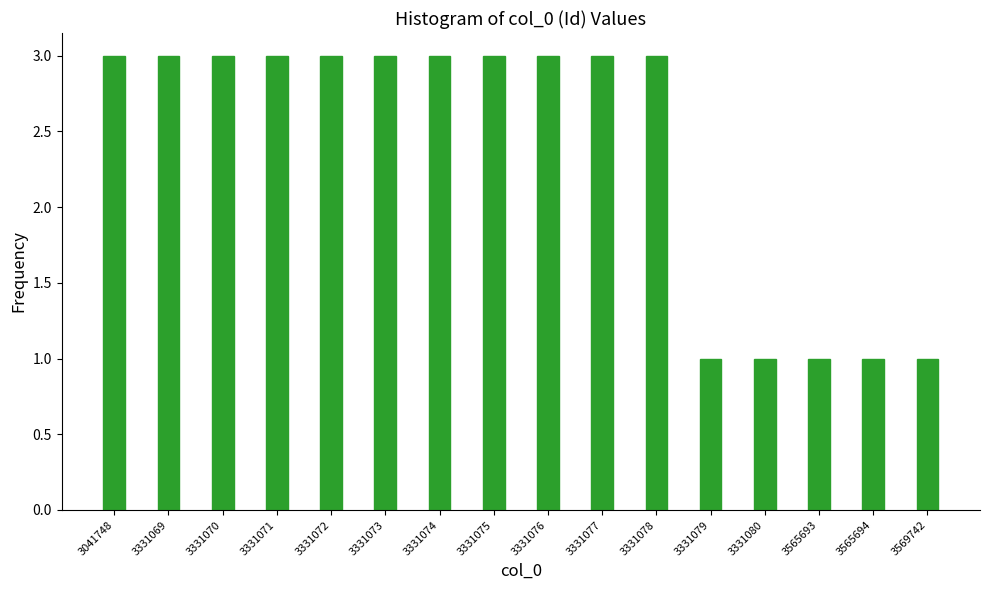

Reading right to left, transcribe all the data shown in this chart.

3569742=1	3565694=1	3565693=1	3331080=1	3331079=1	3331078=3	3331077=3	3331076=3	3331075=3	3331074=3	3331073=3	3331072=3	3331071=3	3331070=3	3331069=3	3041748=3